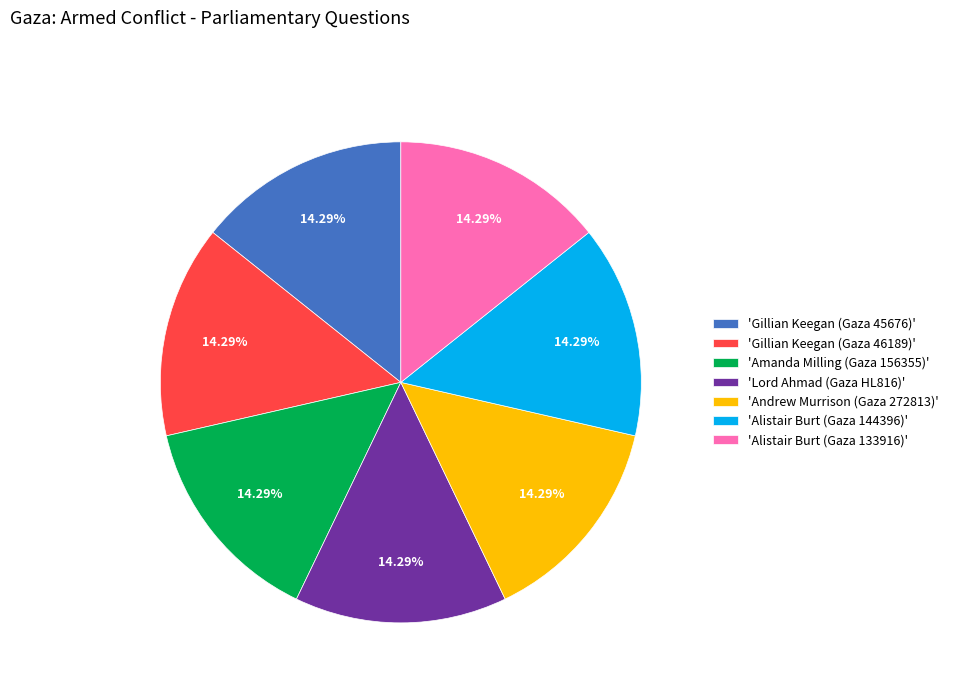

To the nearest percent, what is the difference between the largest and smallest slice percentages?

0%